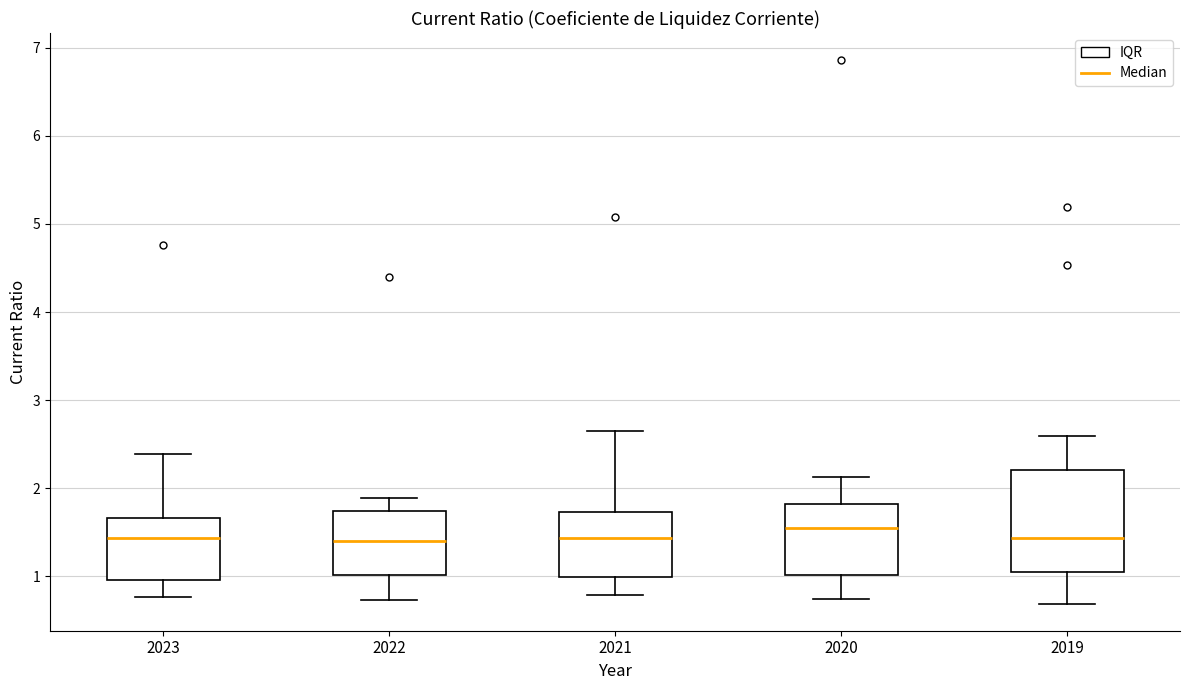

Reading left to right, transcribe this box plot: for each box, give where its median line is, the range the box spans, and where its two whiskers end, as read against the y-axis. The values are not printed on the chart, so give them approximately, as read against the axis.

2023: median 1.4, box 1.0 to 1.7, whiskers 0.8 to 2.4
2022: median 1.4, box 1.0 to 1.7, whiskers 0.7 to 1.9
2021: median 1.4, box 1.0 to 1.7, whiskers 0.8 to 2.7
2020: median 1.6, box 1.0 to 1.8, whiskers 0.7 to 2.1
2019: median 1.4, box 1.1 to 2.2, whiskers 0.7 to 2.6